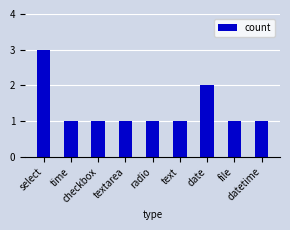

How many distinct data groups are displayed?

1